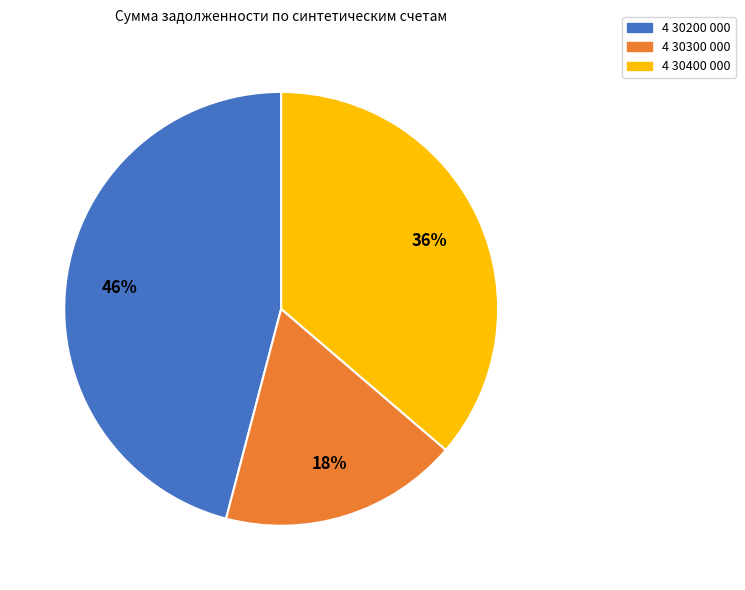

To the nearest percent, what is the average slice percentage?

33%